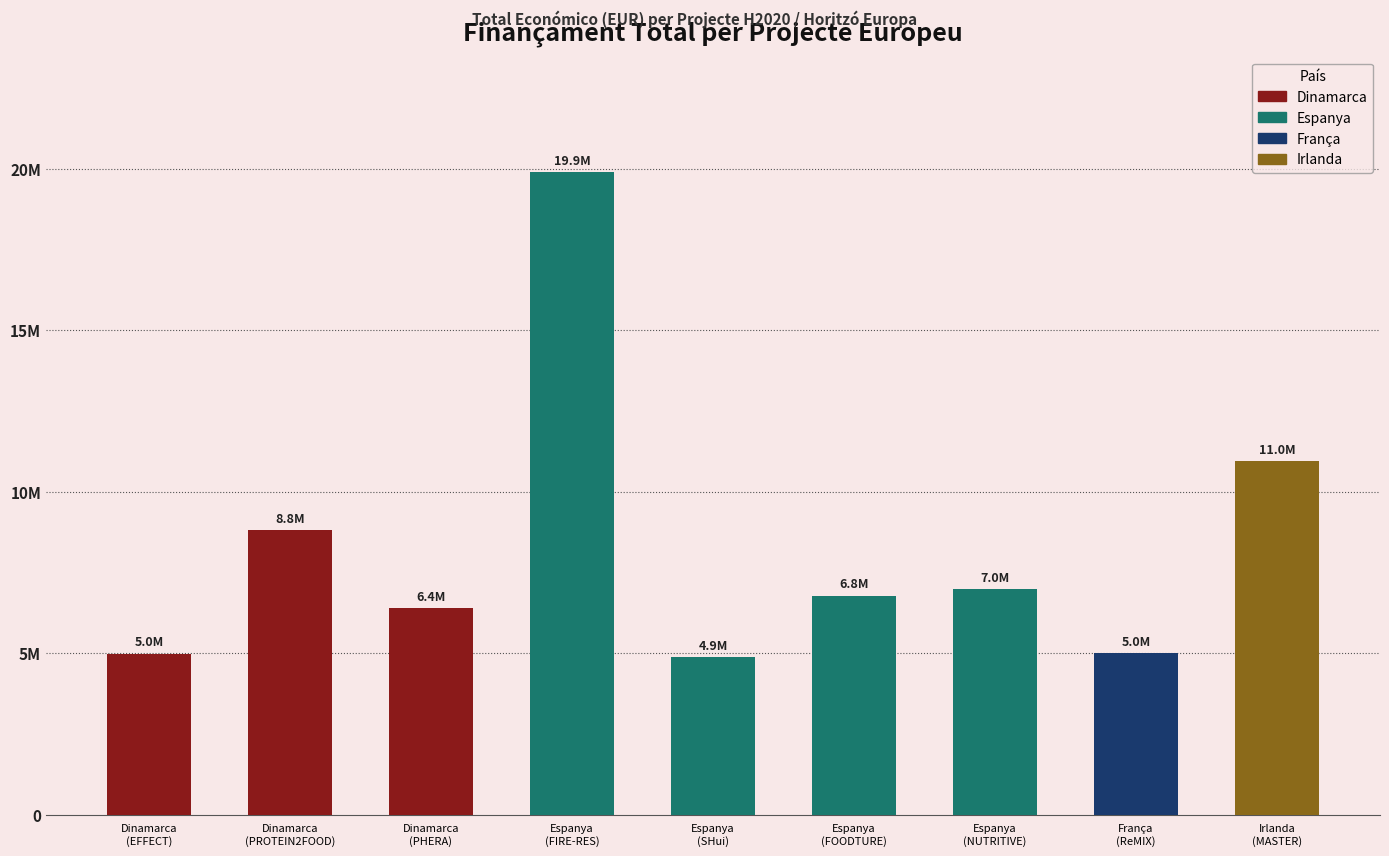

What is the change in value from Dinamarca
(EFFECT) to Espanya
(NUTRITIVE)?

+1997142